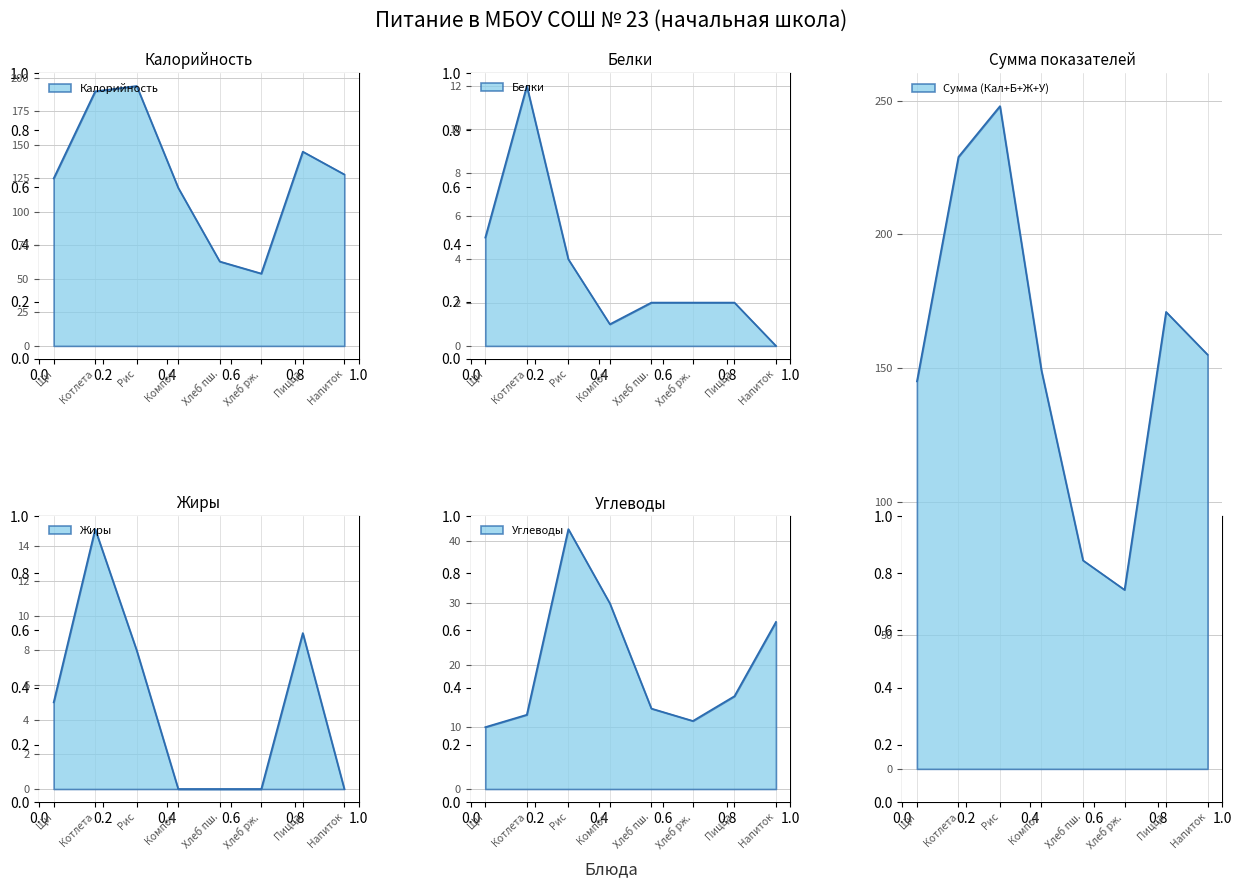

The Калорийность series shows 63 at Хлеб пш.. True or false?

True